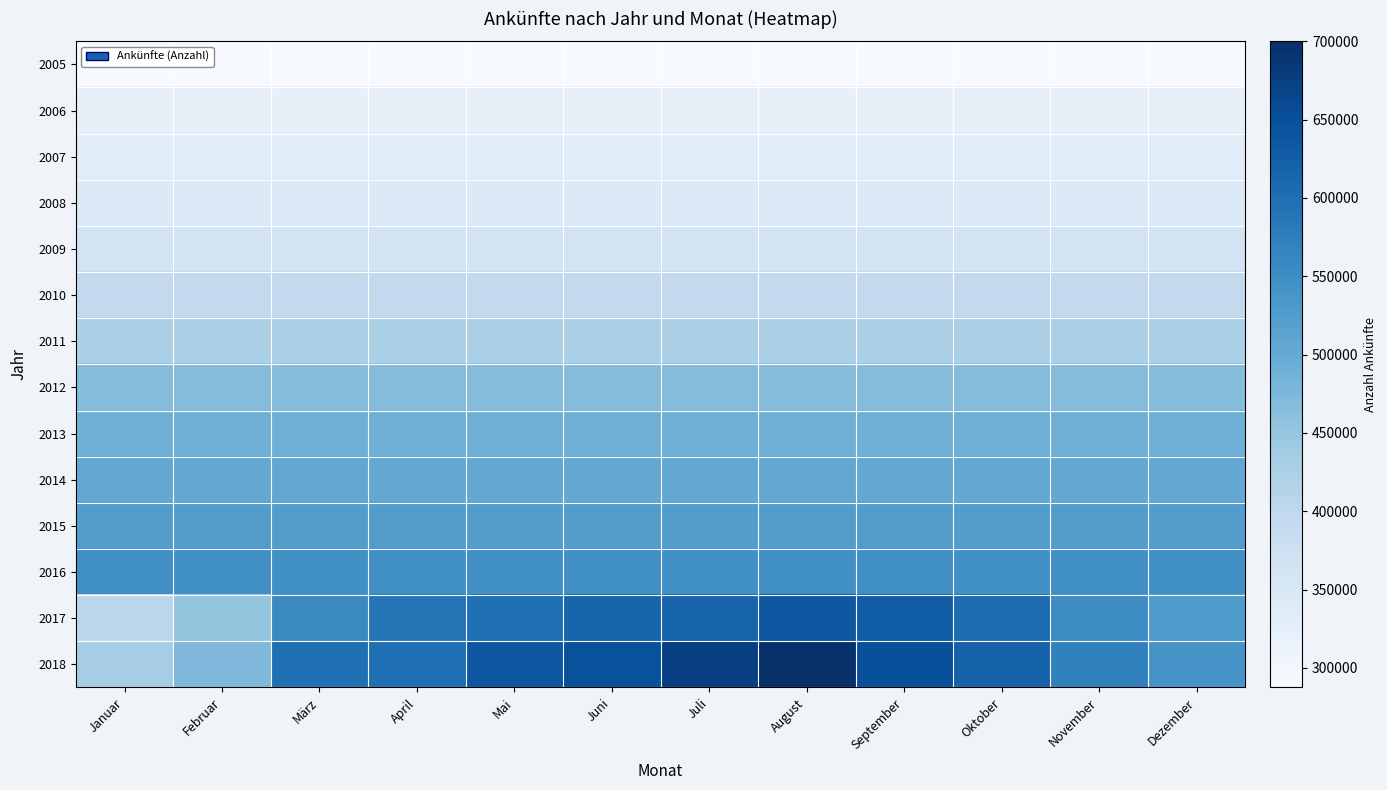

Count the number of categories in the chart.

12